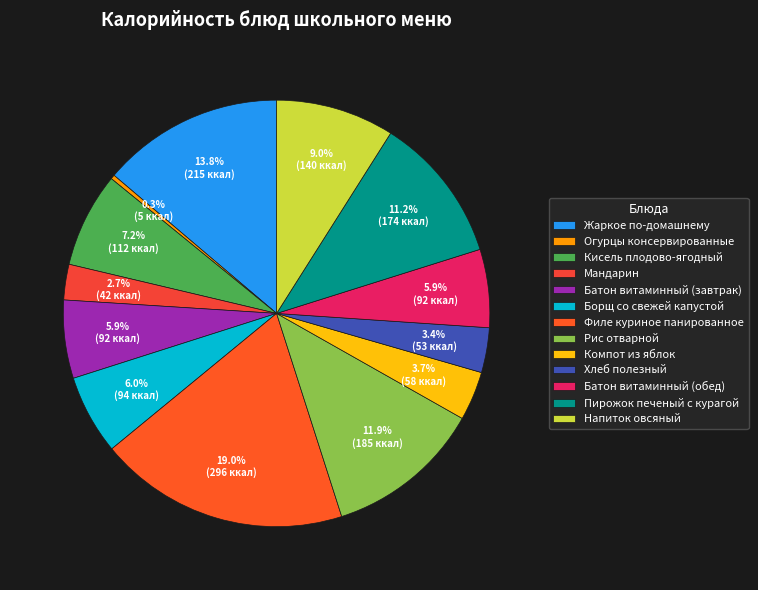

True or false: Пирожок печеный с курагой accounts for 11% of the total.

True